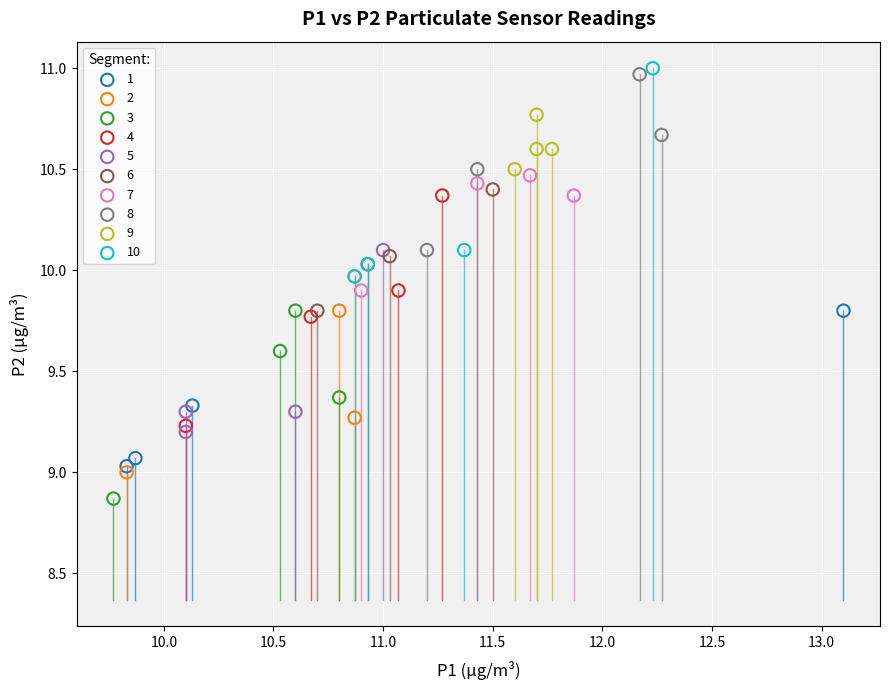

Which series contains the lowest Y value?

3